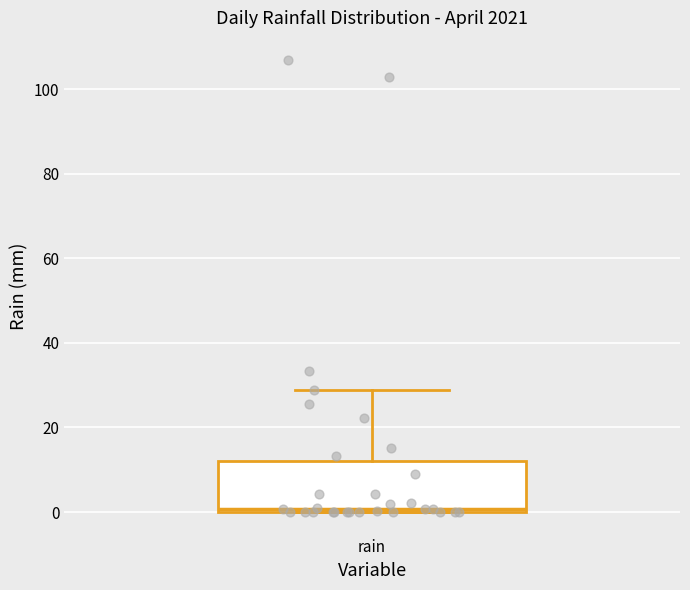

Read this box plot against the y-axis: the position of the median line, the range covered by the box, and the ends of both whiskers. The values are not printed on the chart, so give them approximately, as read against the axis.

median 0 (just above the box's lower edge), box 0 to 12, whiskers 0 to 28